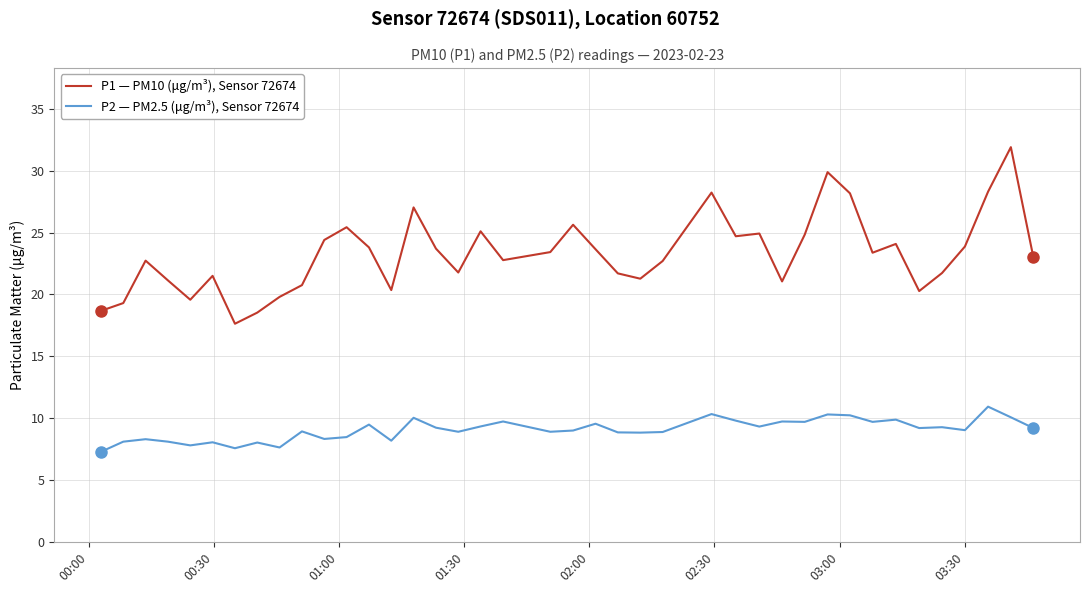

Which series has the largest range (max minus min)?

P1 — PM10 (μg/m³), Sensor 72674